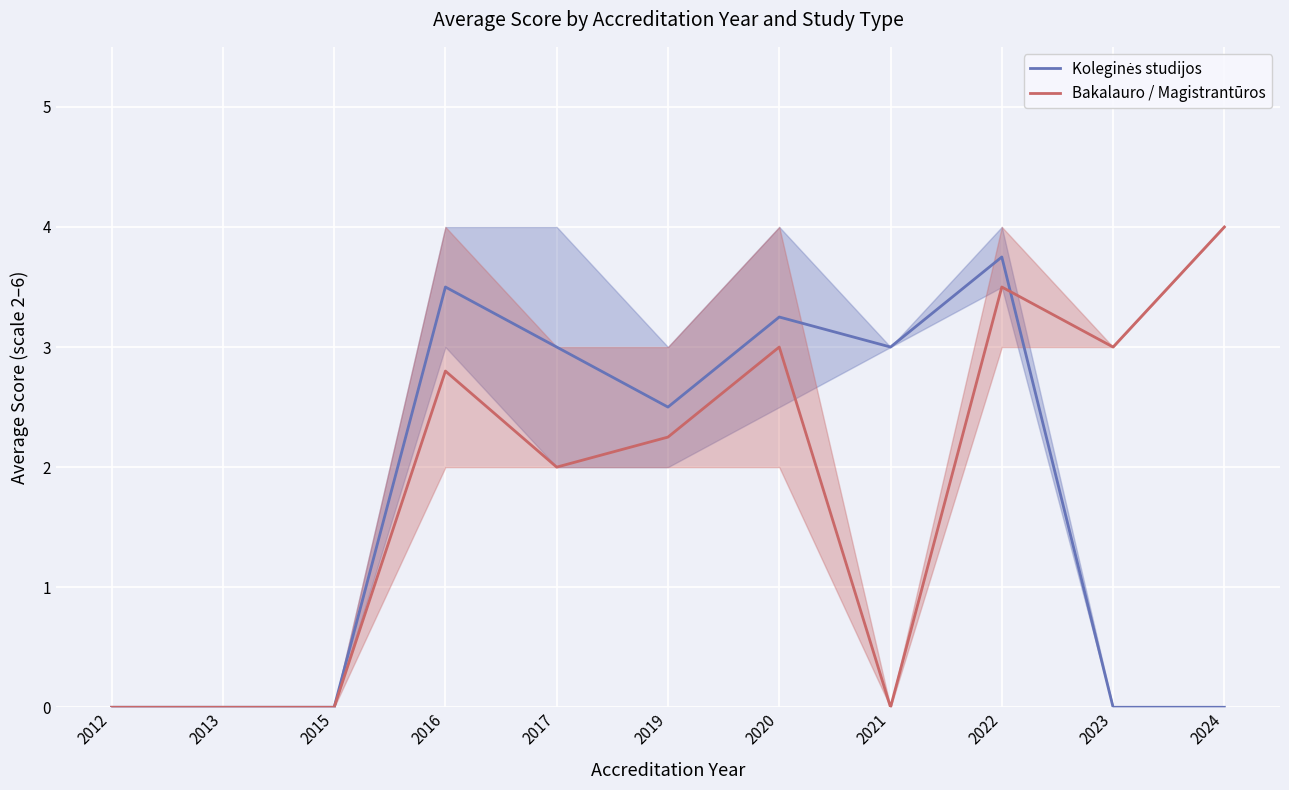

Reading left to right, what are all the values shown in this chart?

Koleginės studijos: 0.0	0.0	0.0	3.5	3.0	2.5	3.2	3.0	3.8	0.0	0.0
Bakalauro / Magistrantūros: 0.0	0.0	0.0	2.8	2.0	2.2	3.0	0.0	3.5	3.0	4.0